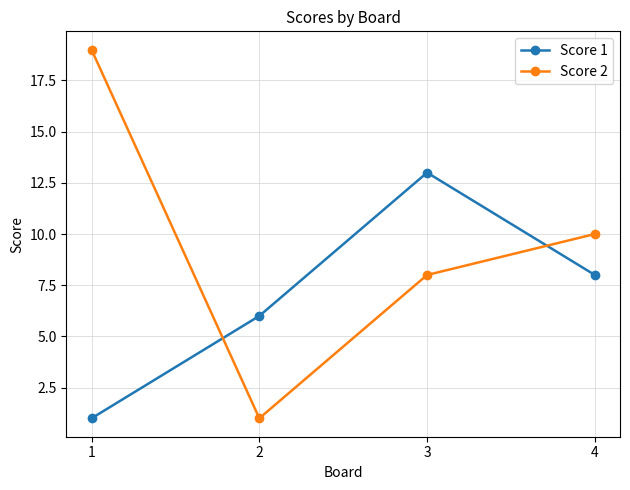

Where is Score 2 nearest to the value 10?

4